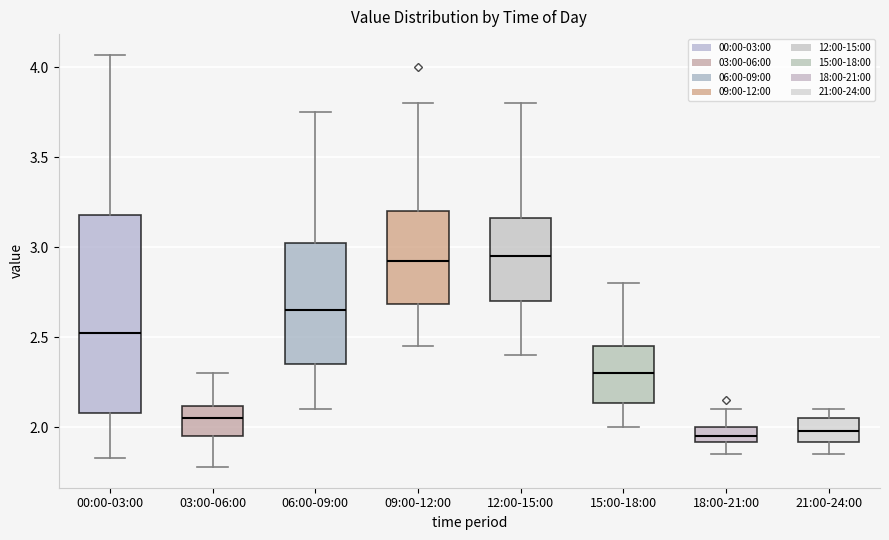

Comparing the boxes themselves (not the whiskers), which one is the tallest?

00:00-03:00